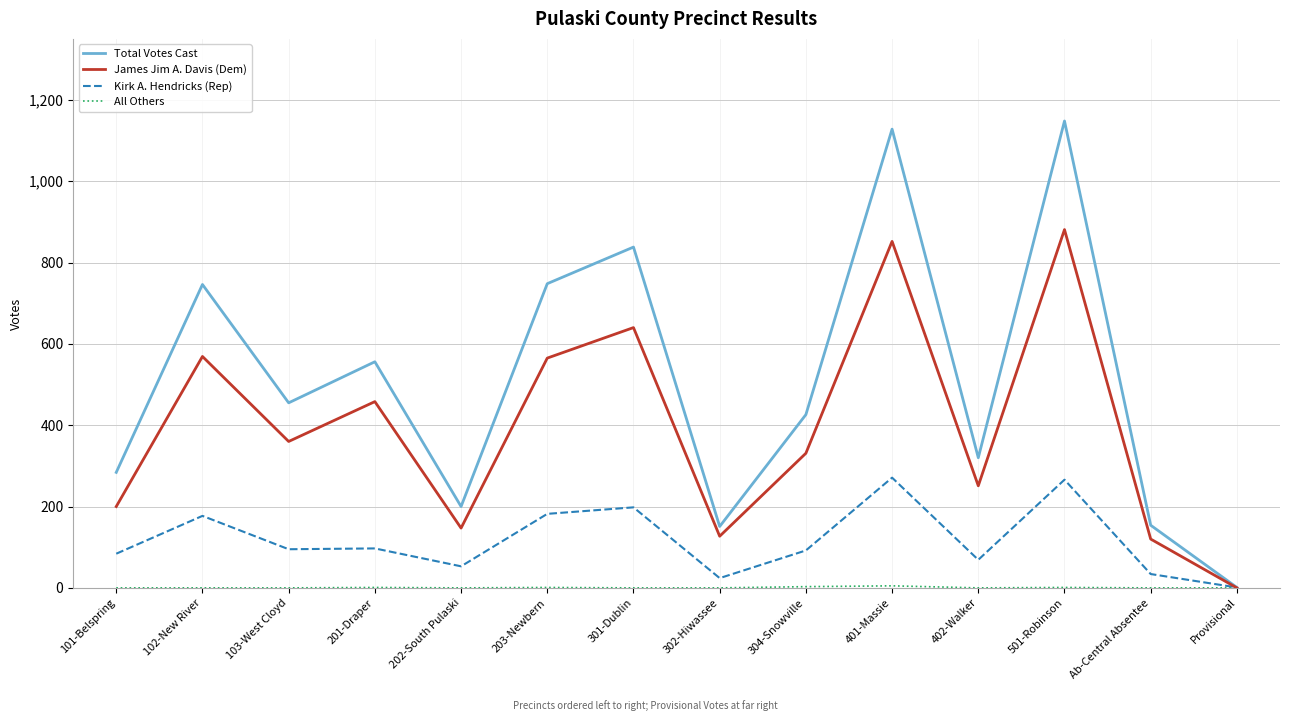

Is the value of James Jim A. Davis (Dem) at 302-Hiwassee greater than the value of Total Votes Cast at 401-Massie?

No